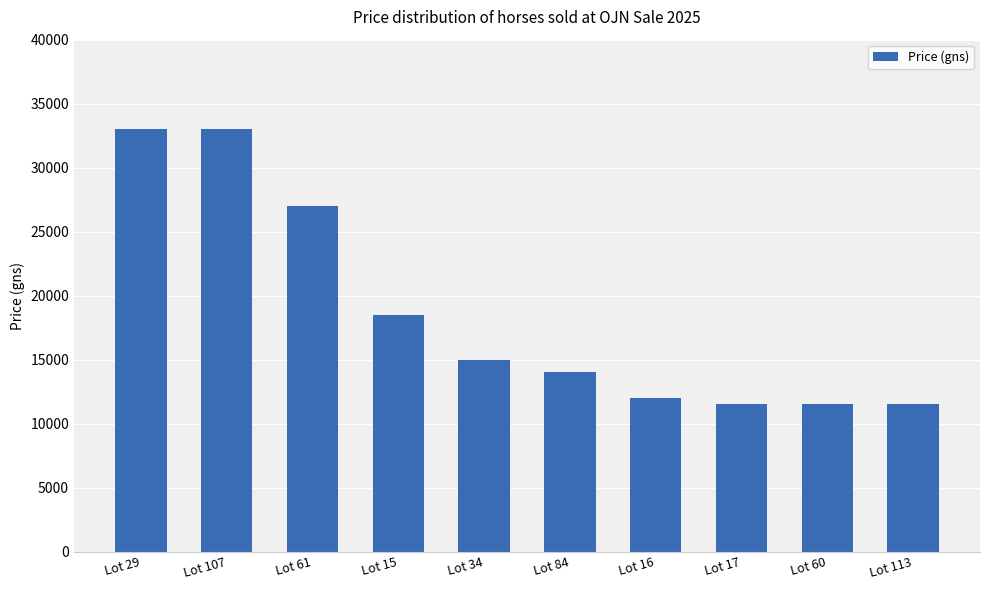

The chart shows a value of 22800 at Lot 34. True or false?

False